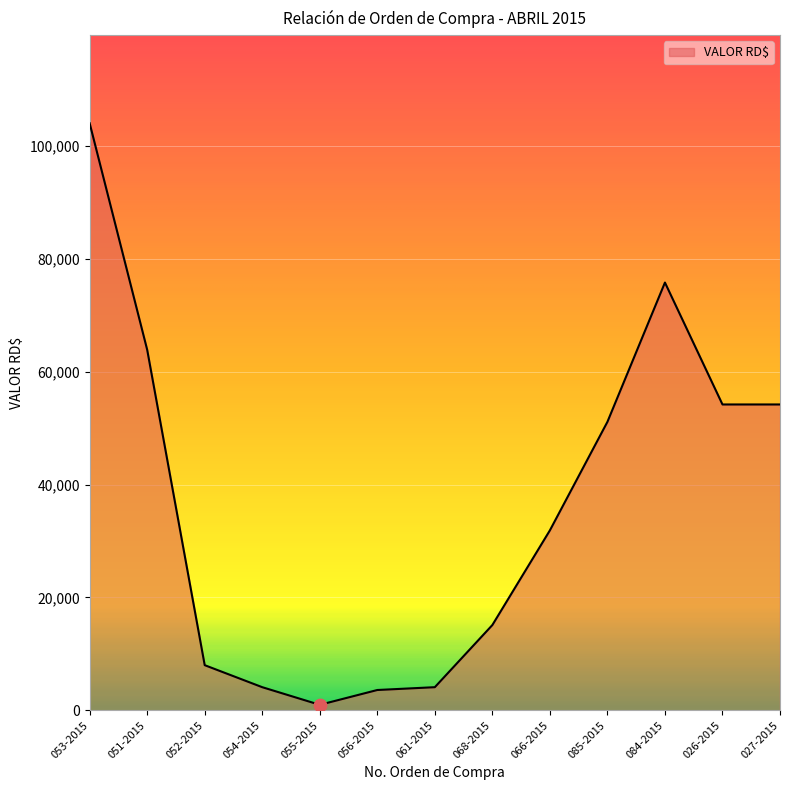

Which has a higher value, 051-2015 or 068-2015?

051-2015